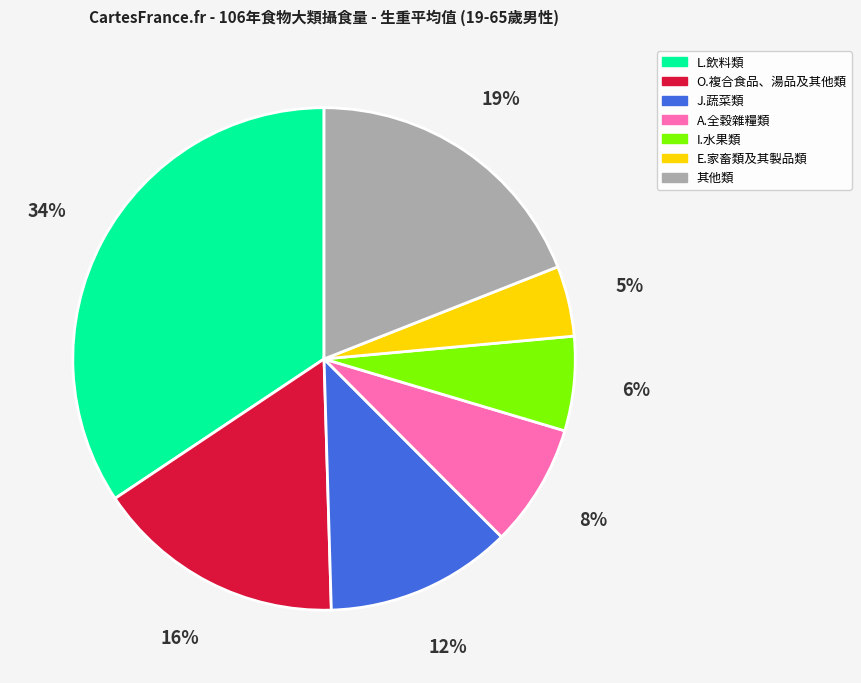

To the nearest percent, what is the average slice percentage?

14%